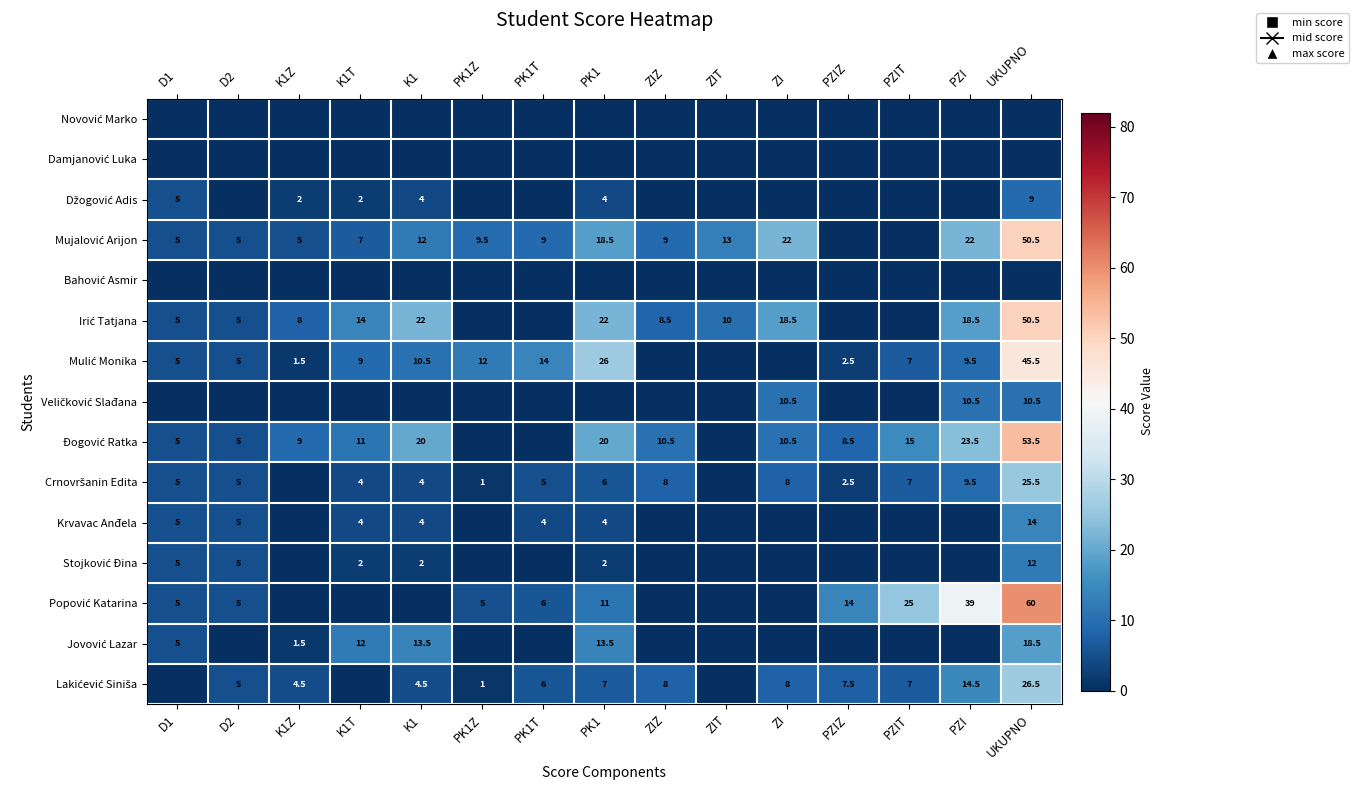

The value of Popović Katarina at K1Z is 0.0. True or false?

True